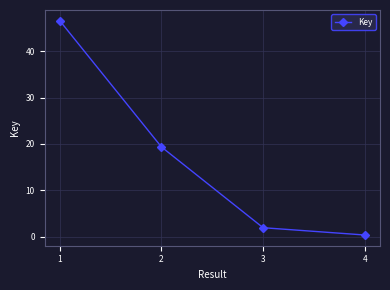

What is the difference between the maximum and minimum values?

46238311